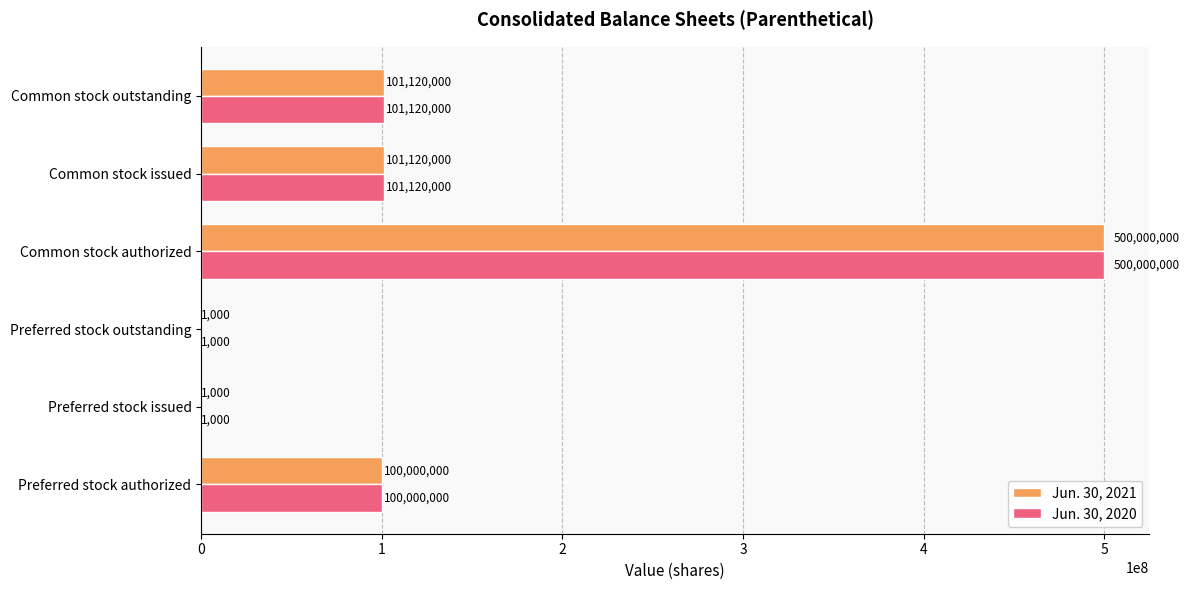

What is the maximum value for Jun. 30, 2021?

500000000